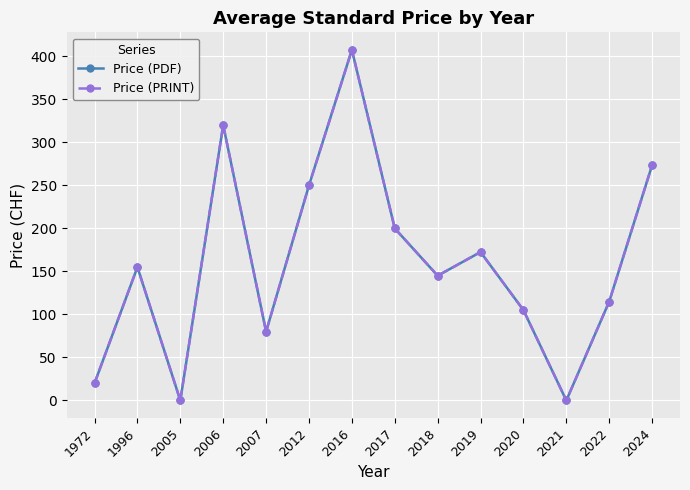

Is this an area chart (filled region under the line)?

No